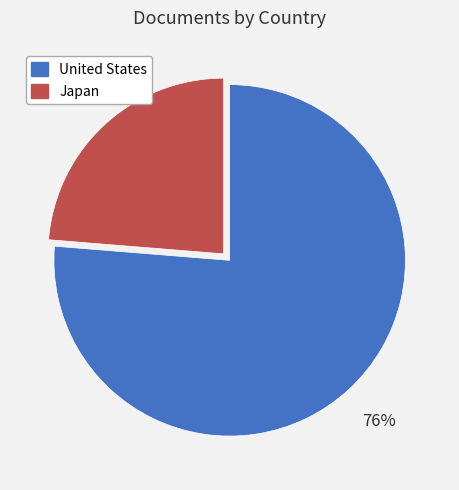

Which category has the smallest portion of the pie?

Japan